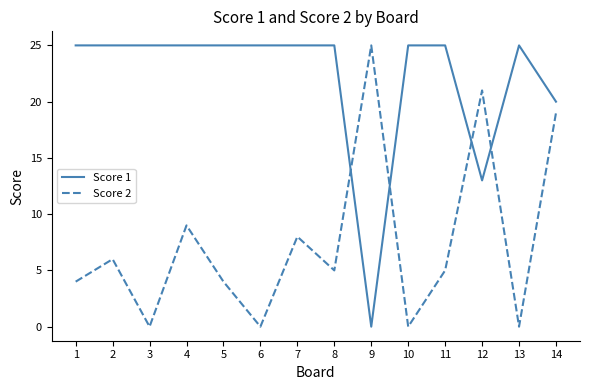

At which label is Score 2 closest to 12?

4